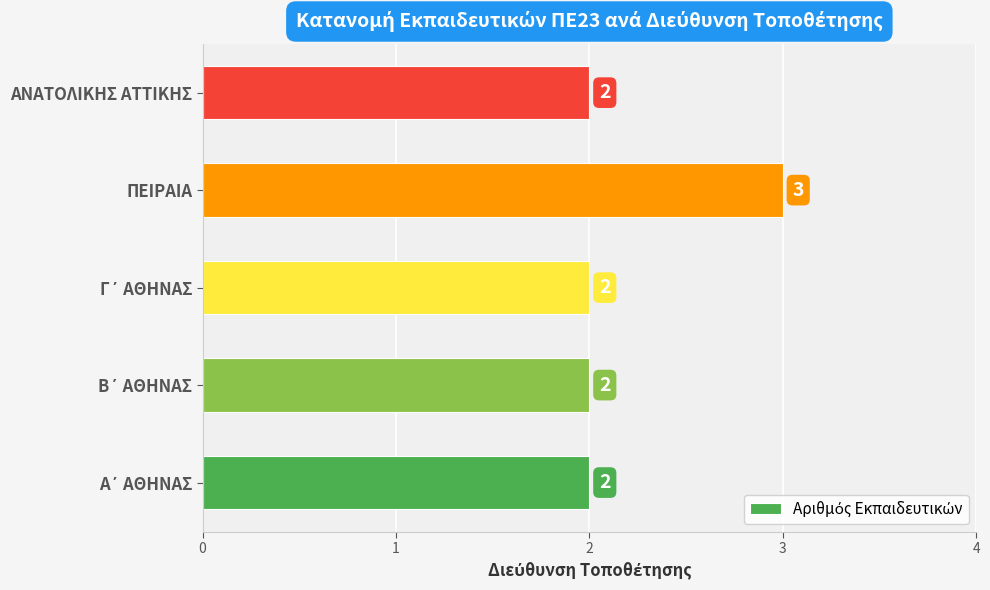

Reading bottom to top, transcribe all the data shown in this chart.

2	2	2	3	2